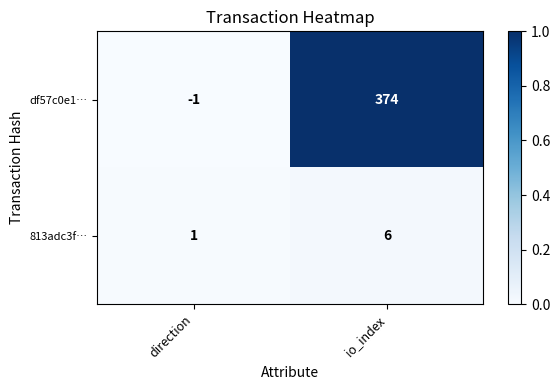

List the series in order of their peak value, highest first.

df57c0e1…, 813adc3f…